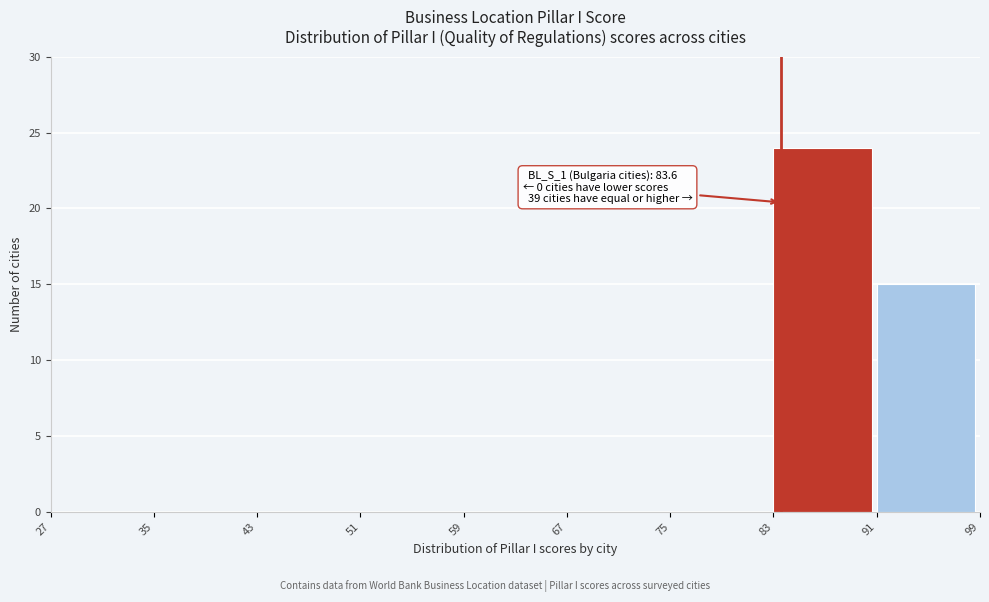

Over which range of the x-axis is the bar tallest?

83 to 91